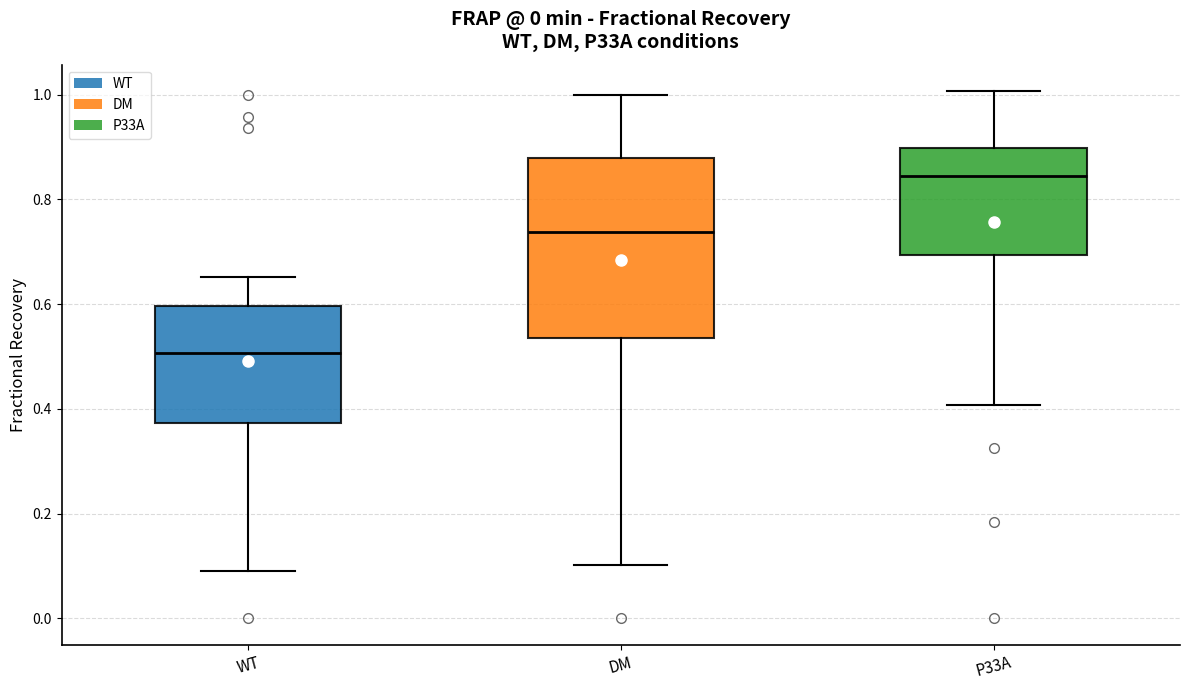

Which box has the lowest median line?

WT